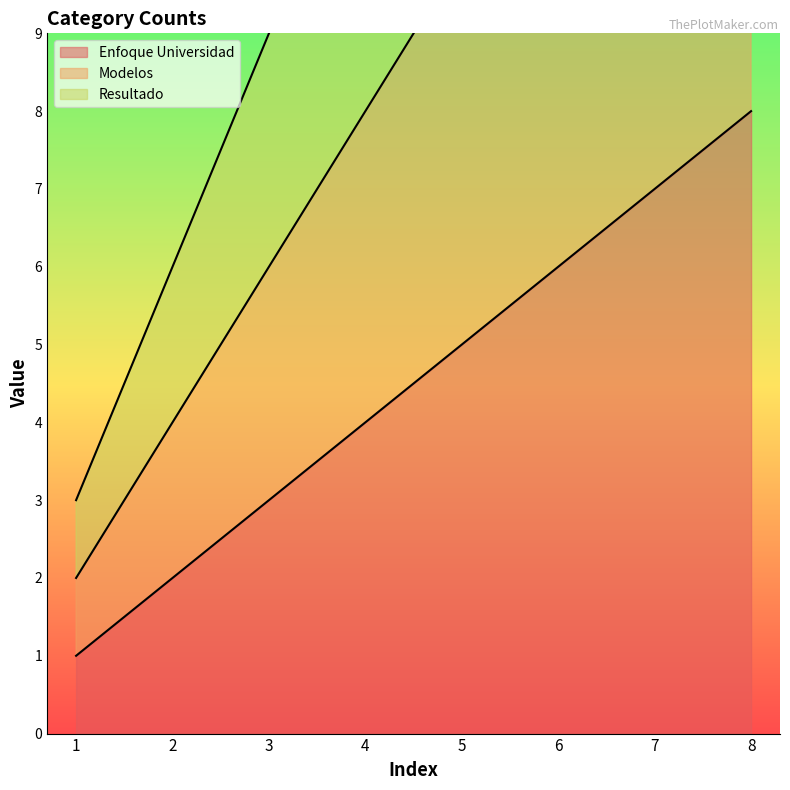

The value of Enfoque Universidad at 1 is 1. True or false?

True